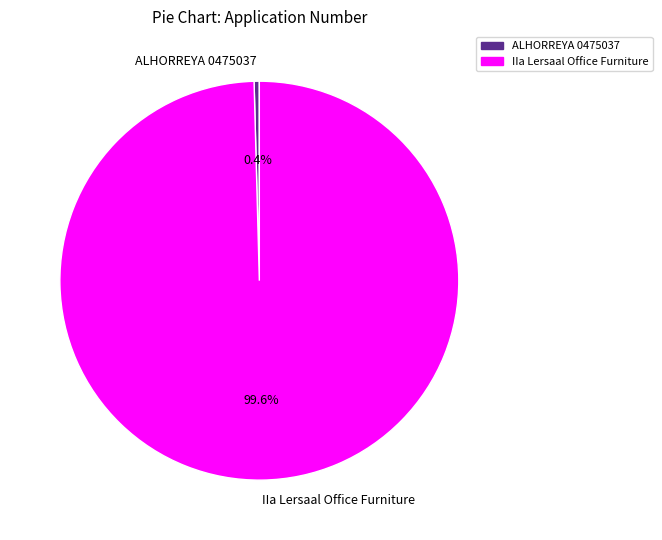

How many segments does this pie chart have?

2